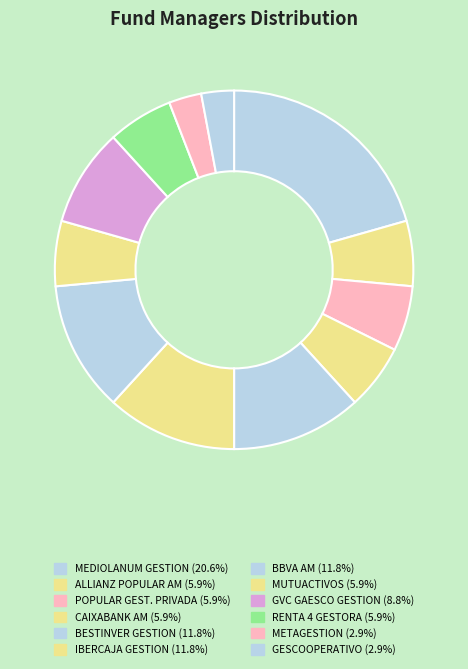

To the nearest percent, what portion does GVC GAESCO GESTION represent?

9%